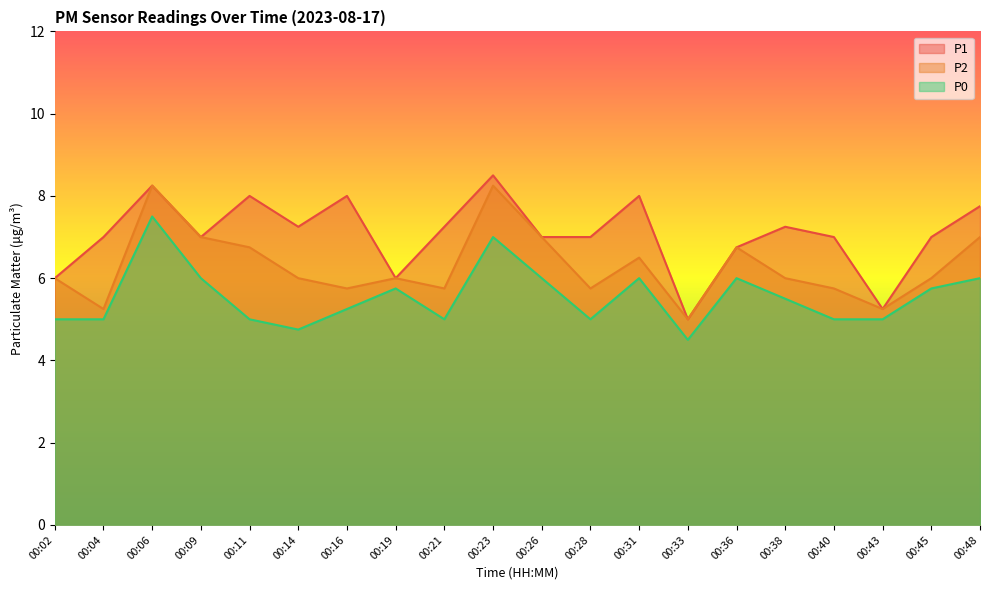

What is the value of the P0 point at the 6th from the left?

4.8